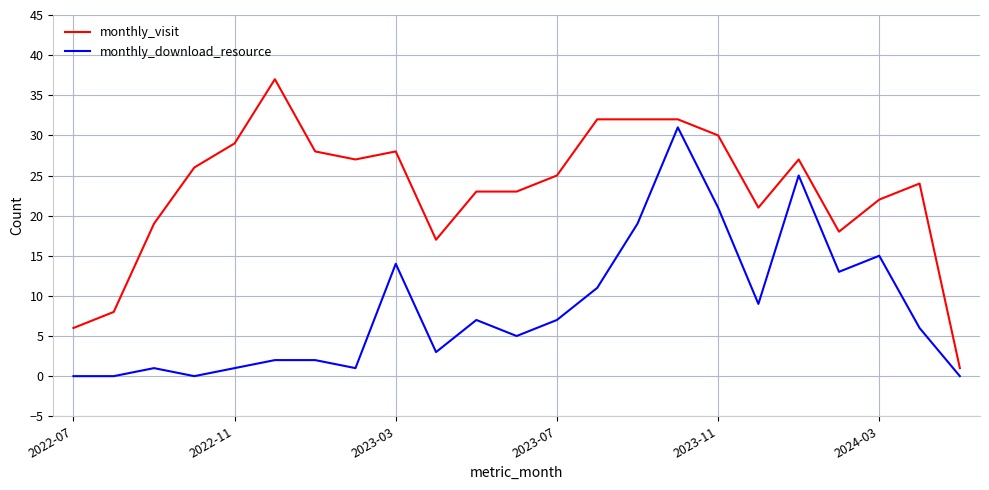

List the series in order of their peak value, lowest first.

monthly_download_resource, monthly_visit